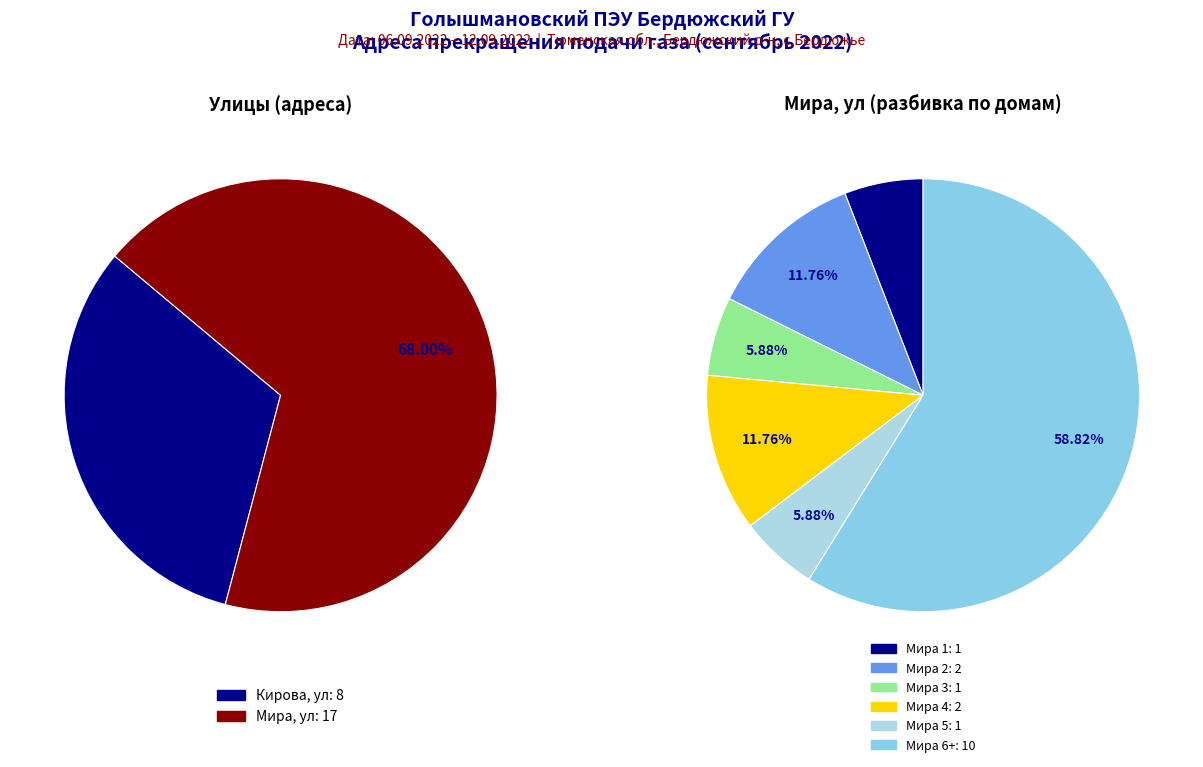

The Кирова, ул slice represents 18% of the pie. True or false?

False